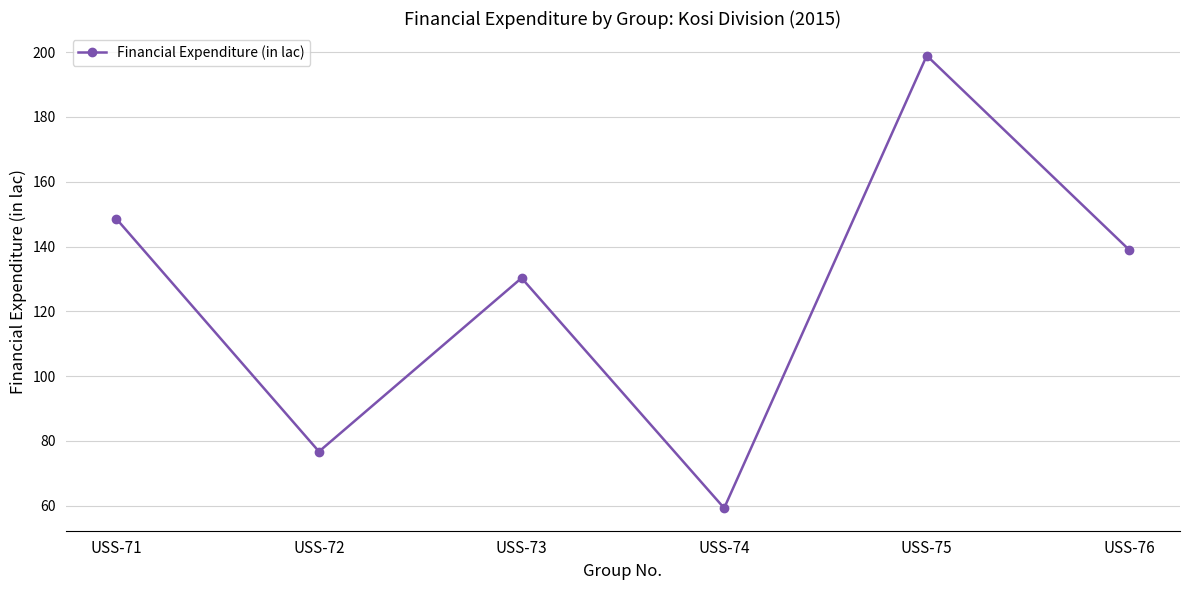

Where is the first local minimum?

USS-72